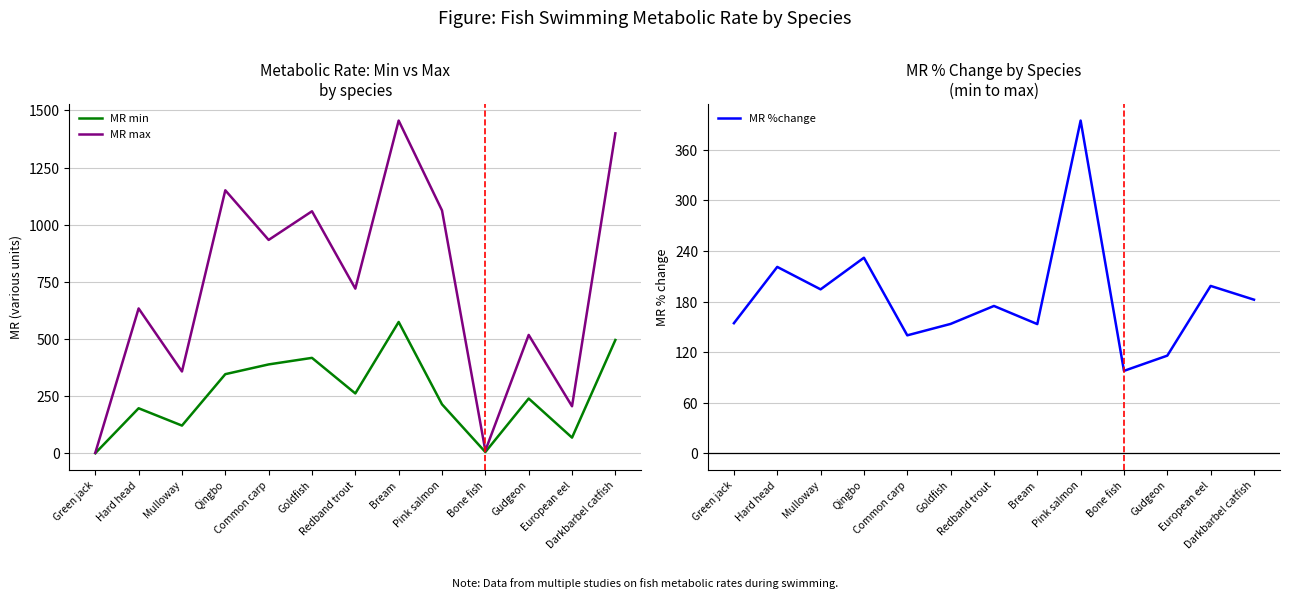

What value does the MR max series have at Hard head?

633.9